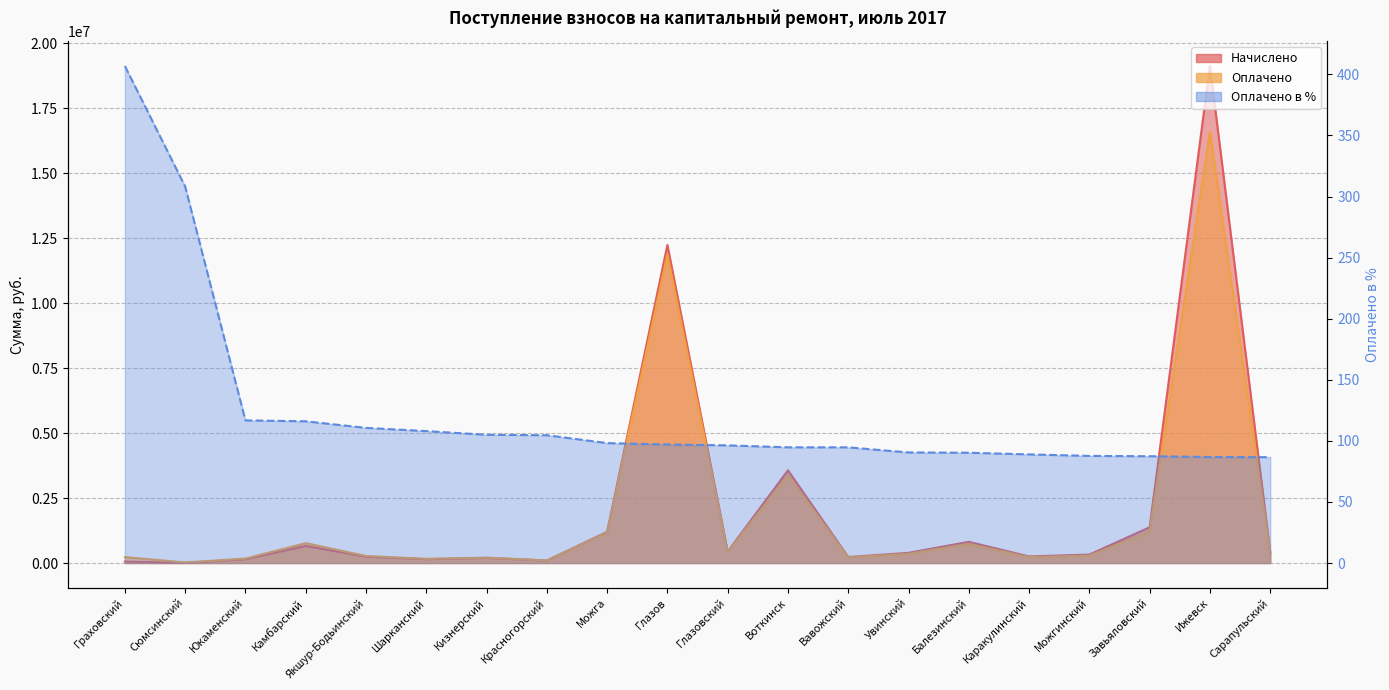

Is the value of Начислено at Граховский greater than the value of Оплачено в % at Камбарский?

Yes